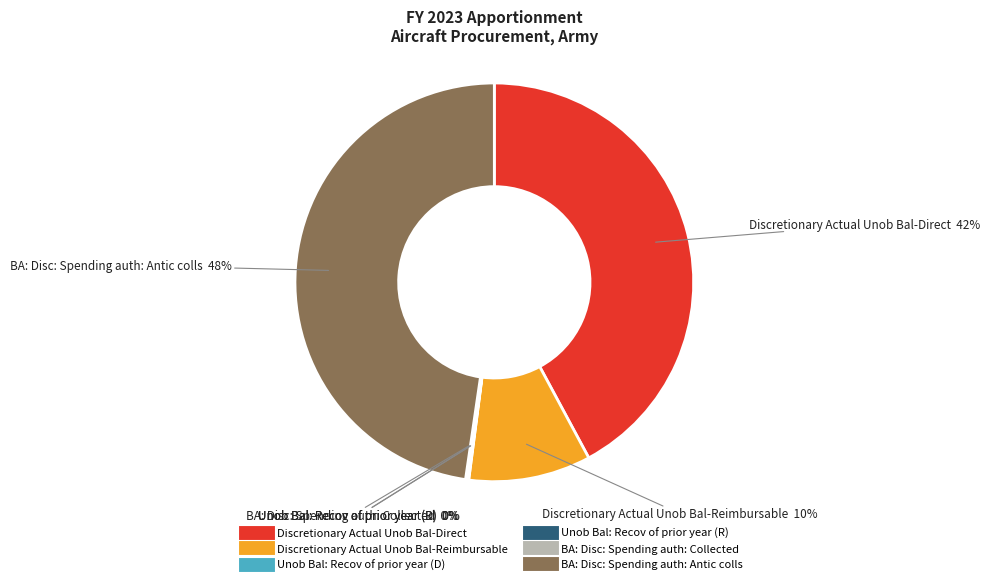

The BA: Disc: Spending auth: Antic colls slice represents 41% of the pie. True or false?

False